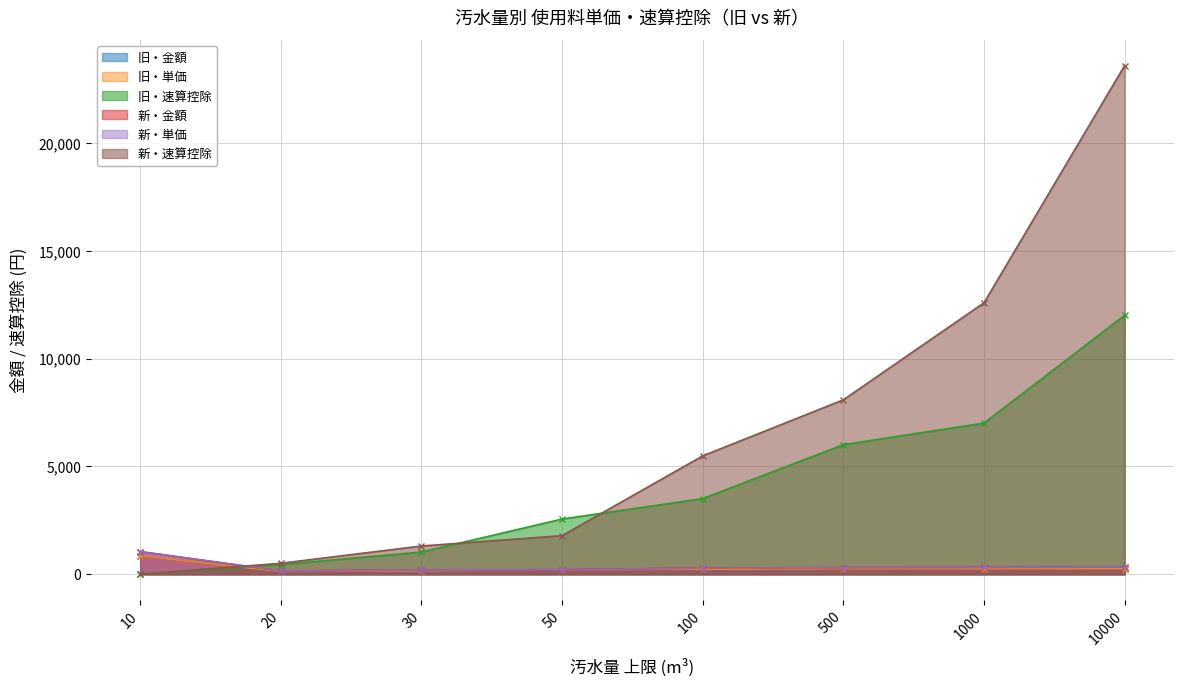

What is the difference between the second highest and second lowest values in the 旧・単価 series?

102